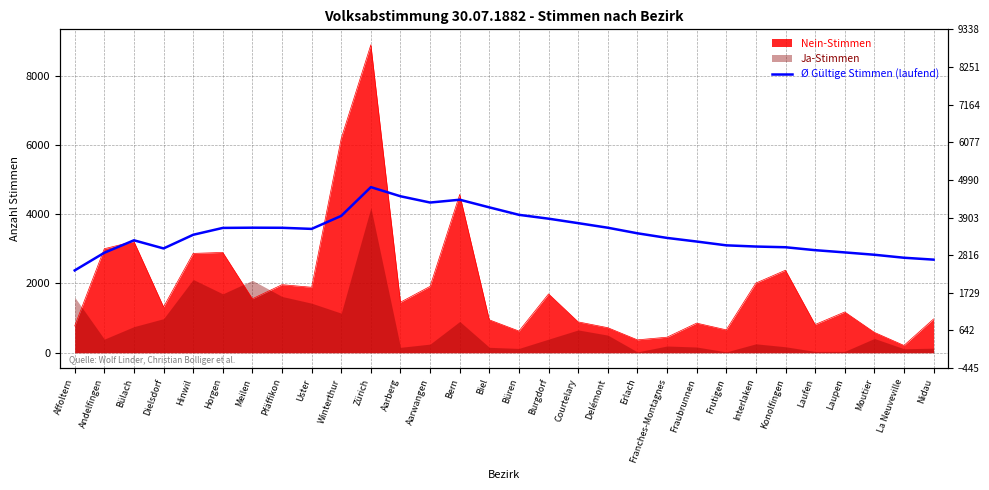

What is the difference between the maximum and second lowest values?

2093.4